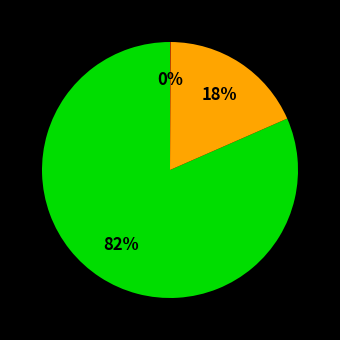

To the nearest percent, what is the difference between the largest and smallest slice percentages?

82%